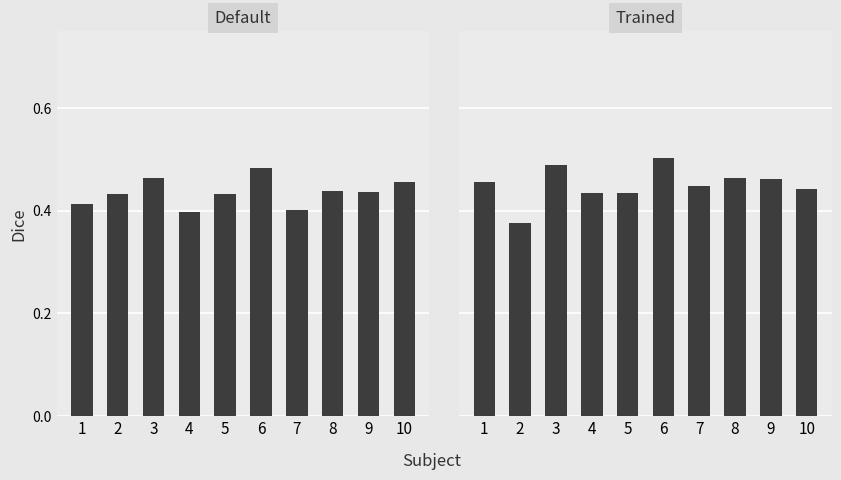

What is the value of the Trained bar at the 4th from the left?

0.4